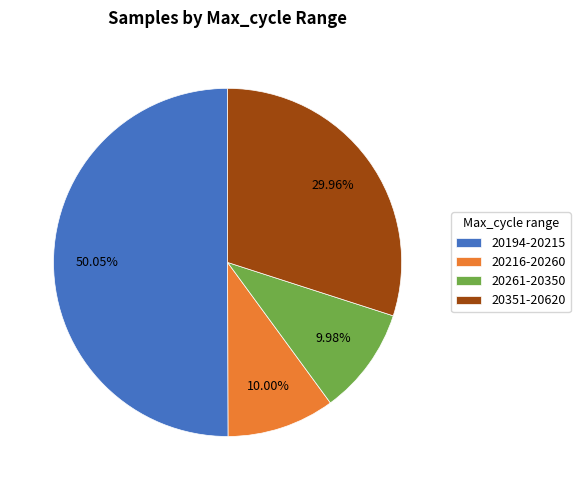

Count the number of slices in the pie.

4